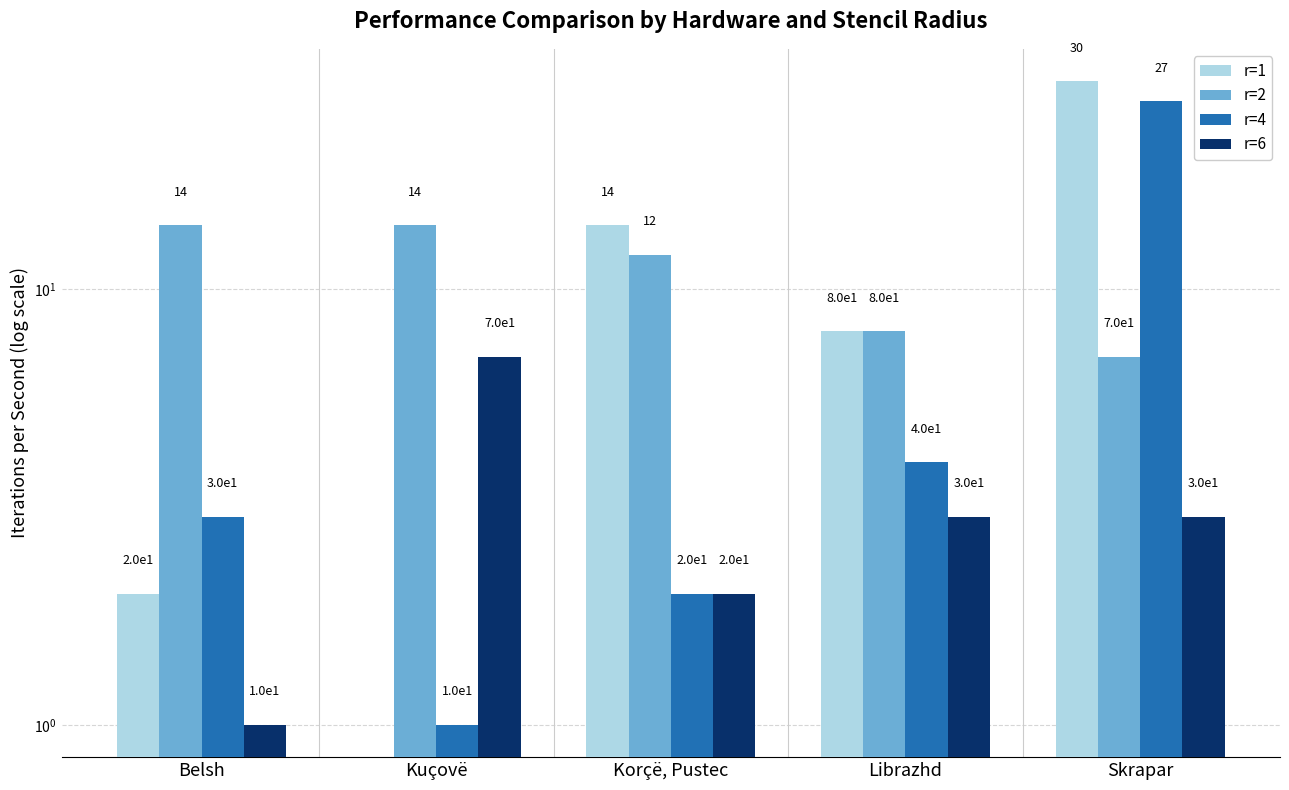

What position from the right is Belsh?

5